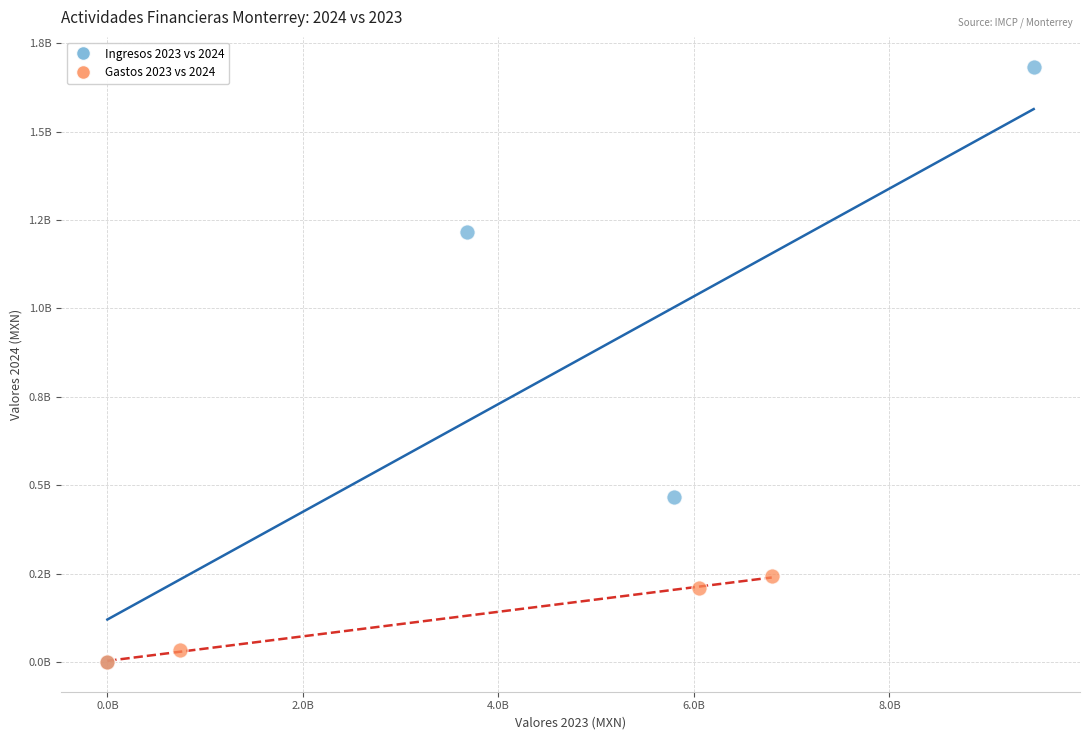

Which series reaches the maximum Y coordinate?

Ingresos 2023 vs 2024